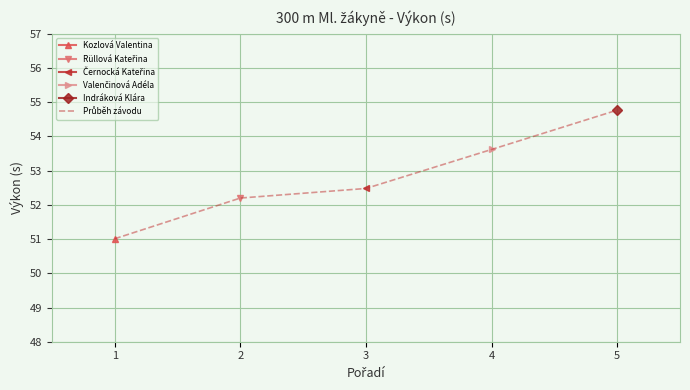

Does the chart display data point markers on the line(s)?

Yes